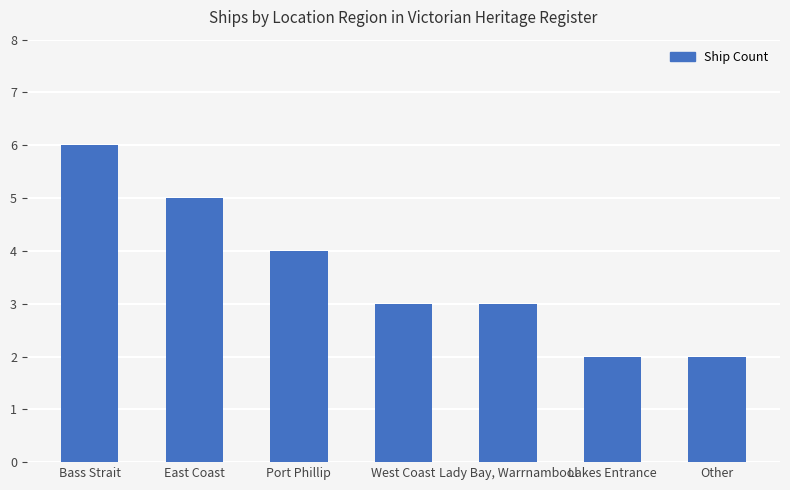

Count the values in the range 2 to 5.

6